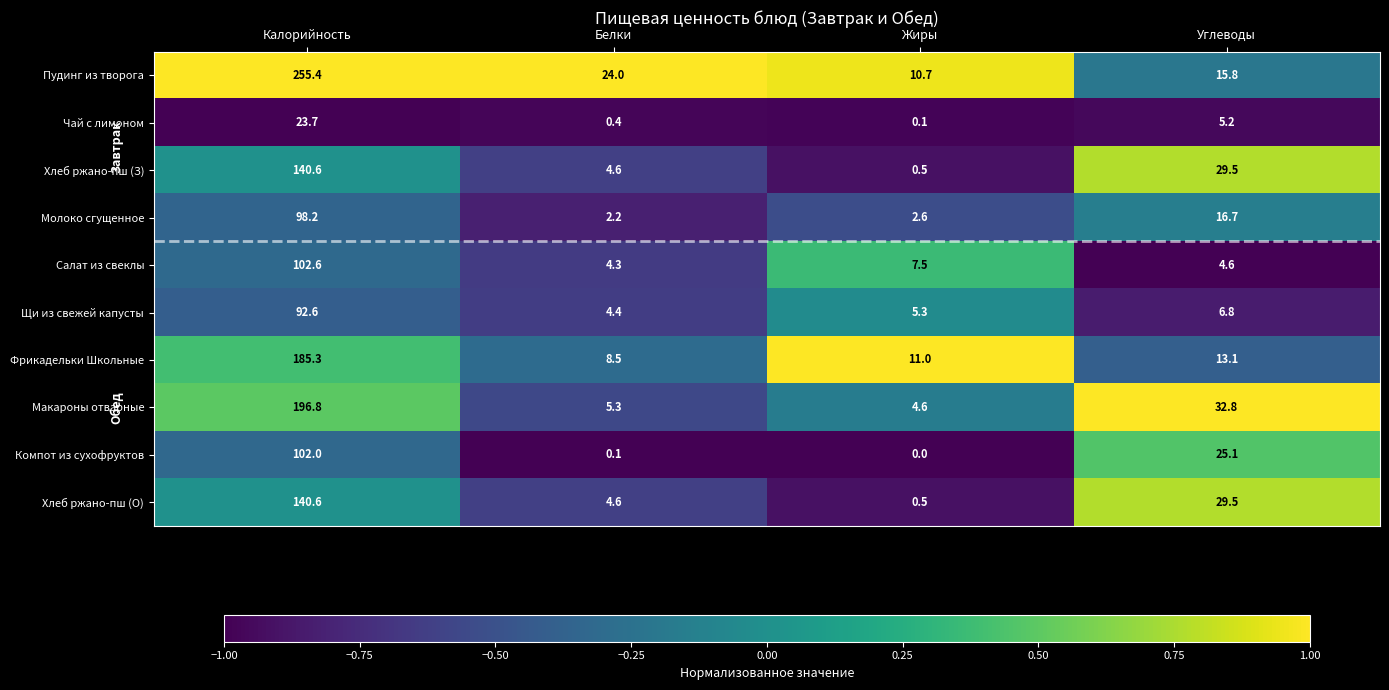

What is the minimum value for Хлеб ржано-пш (О)?

0.5